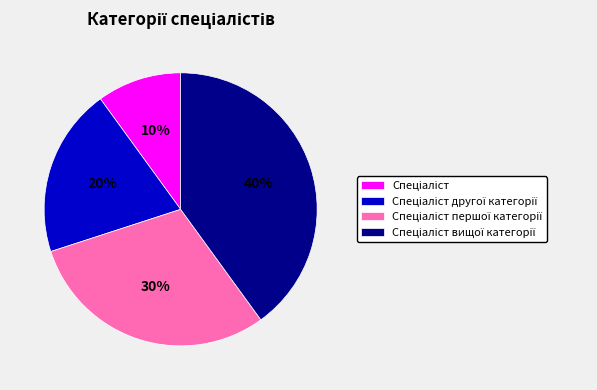

How many slices are in this pie chart?

4